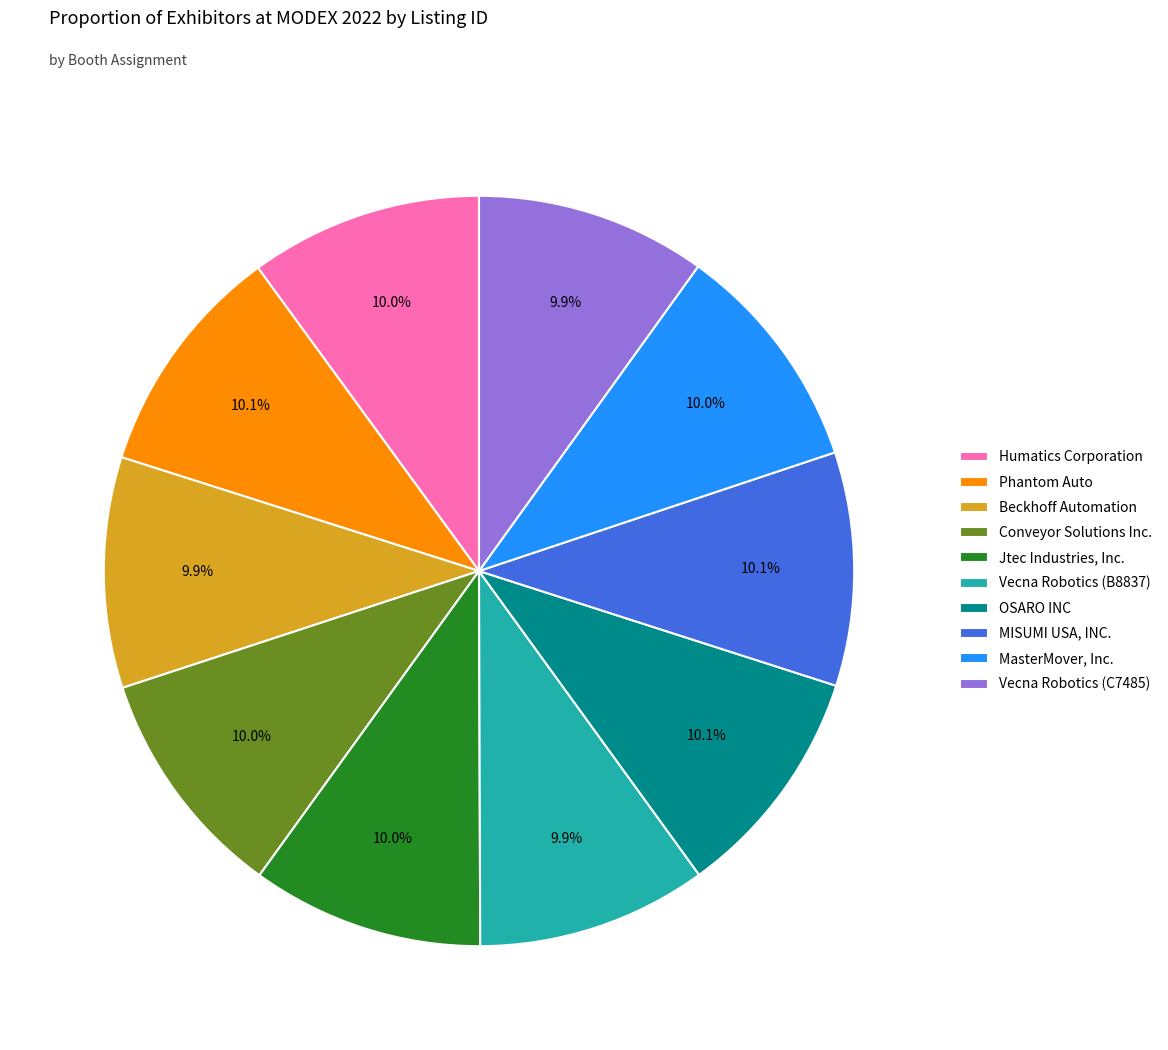

What percentage is the Vecna Robotics (B8837) slice, to the nearest percent?

10%